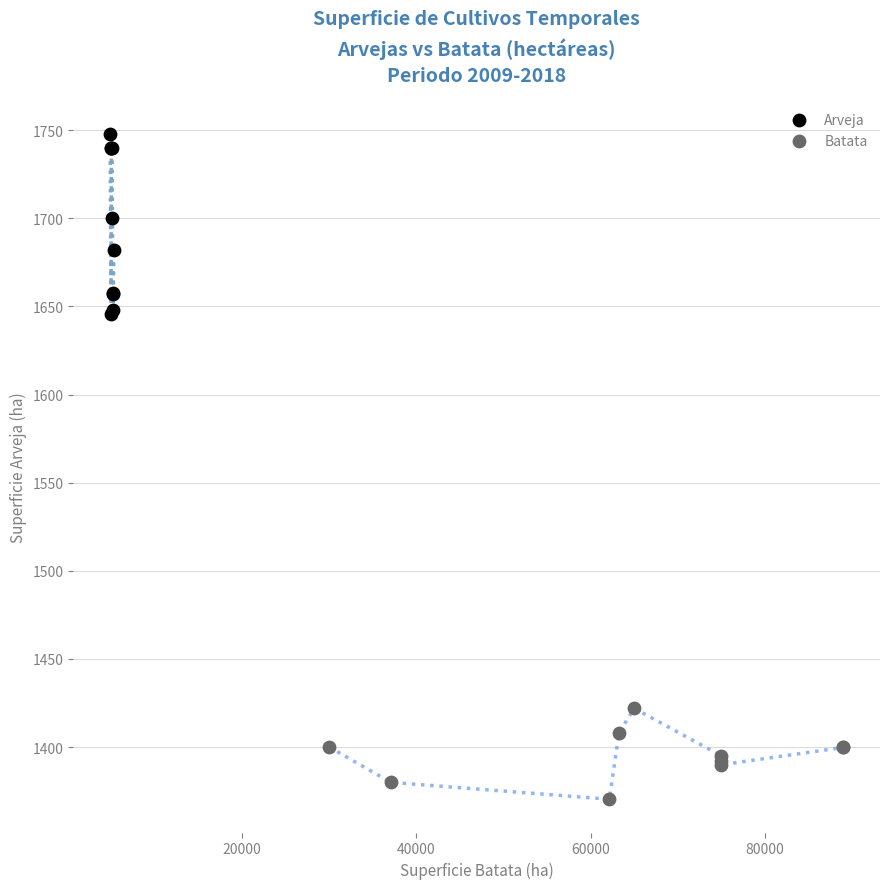

Which series has the widest spread of Y values?

Arveja